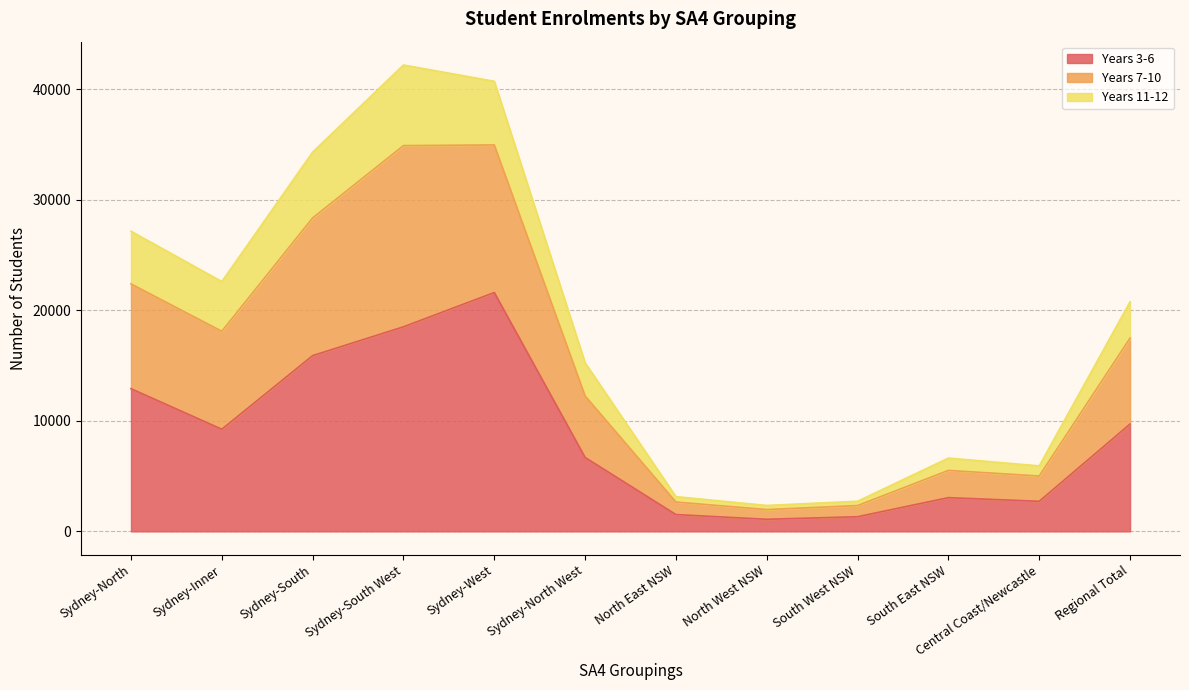

At which label does Years 3-6 reach its peak?

Sydney-West